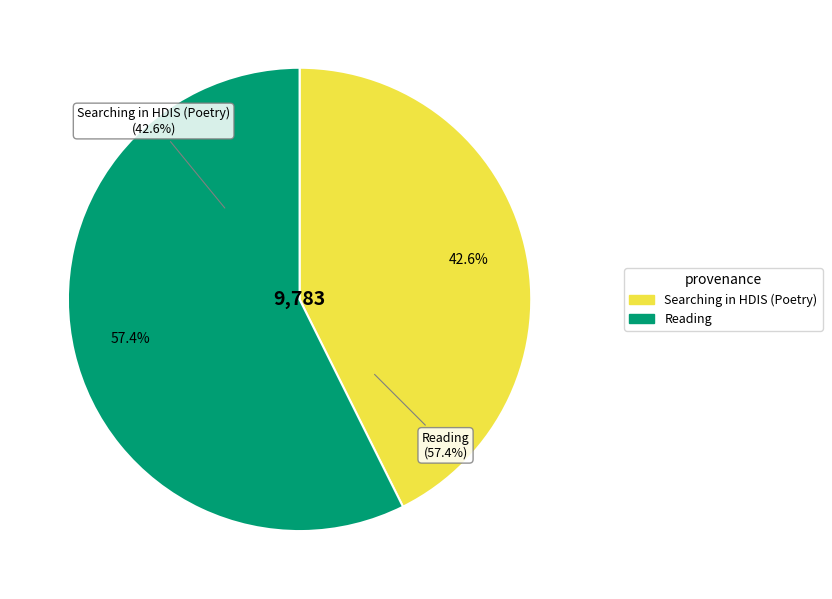

Does Reading represent more than half of the total?

Yes